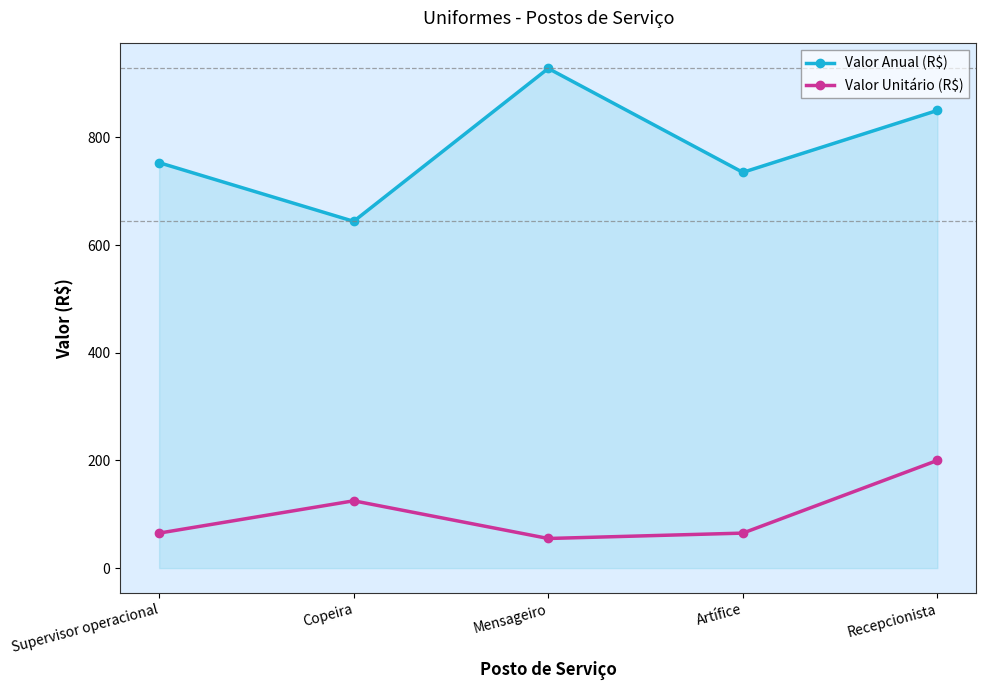

How many lines are shown in the chart?

2